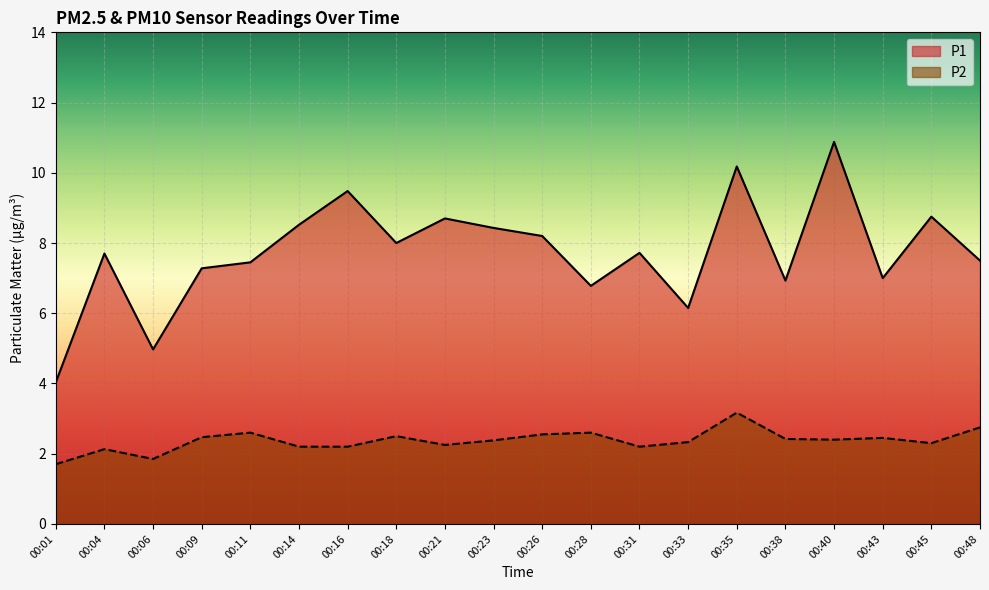

What is the smallest value displayed?

1.7